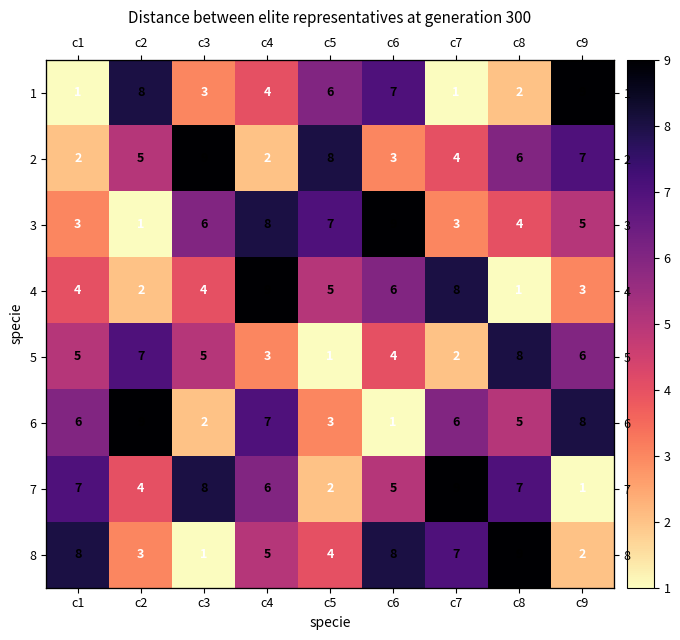

What is the difference between the 6 values at c6 and c4?

6